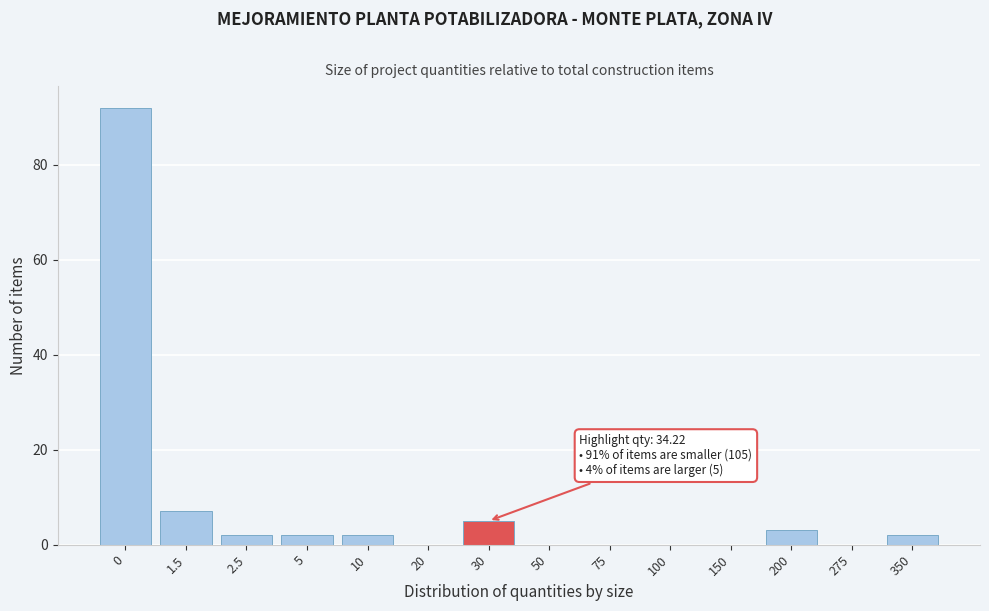

Reading left to right, extract all data points from this chart.

0=92	1.5=7	2.5=2	5=2	10=2	20=0	30=5	50=0	75=0	100=0	150=0	200=3	275=0	350=2